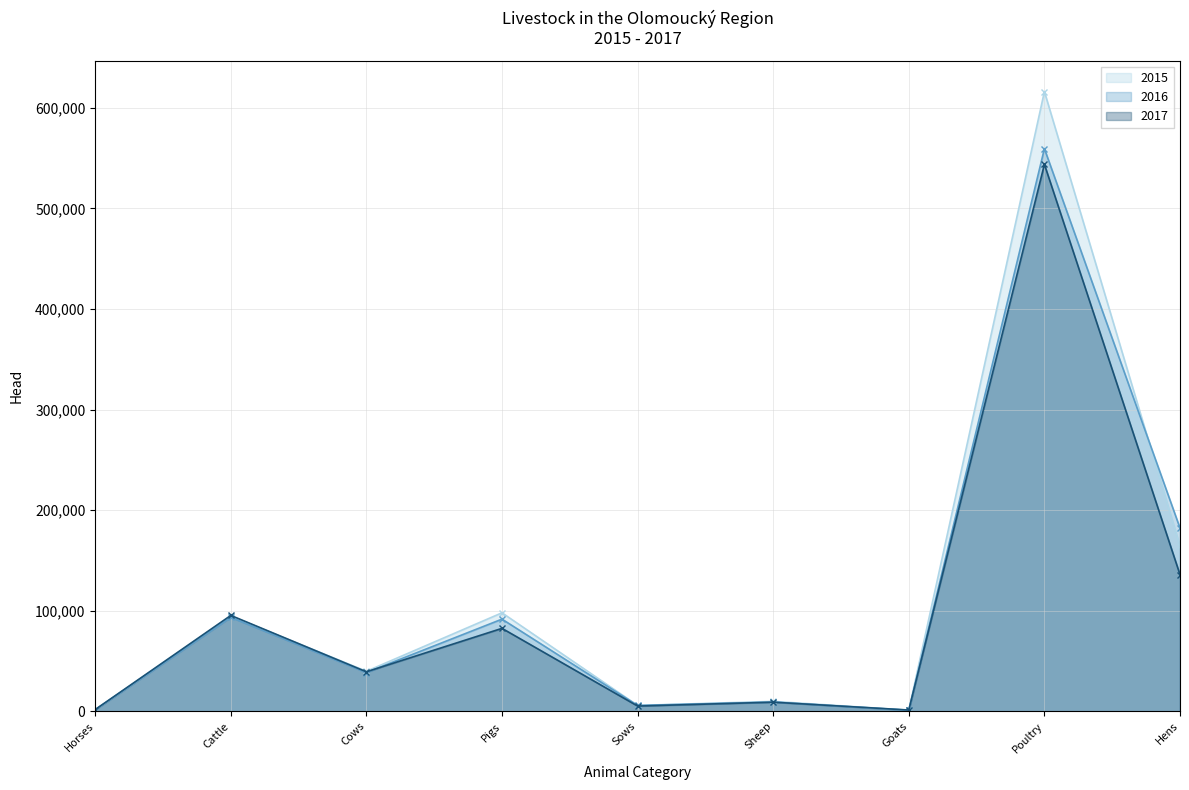

List the labels in order of 2016 line value, smallest first.

Goats, Horses, Sows, Sheep, Cows, Pigs, Cattle, Hens, Poultry